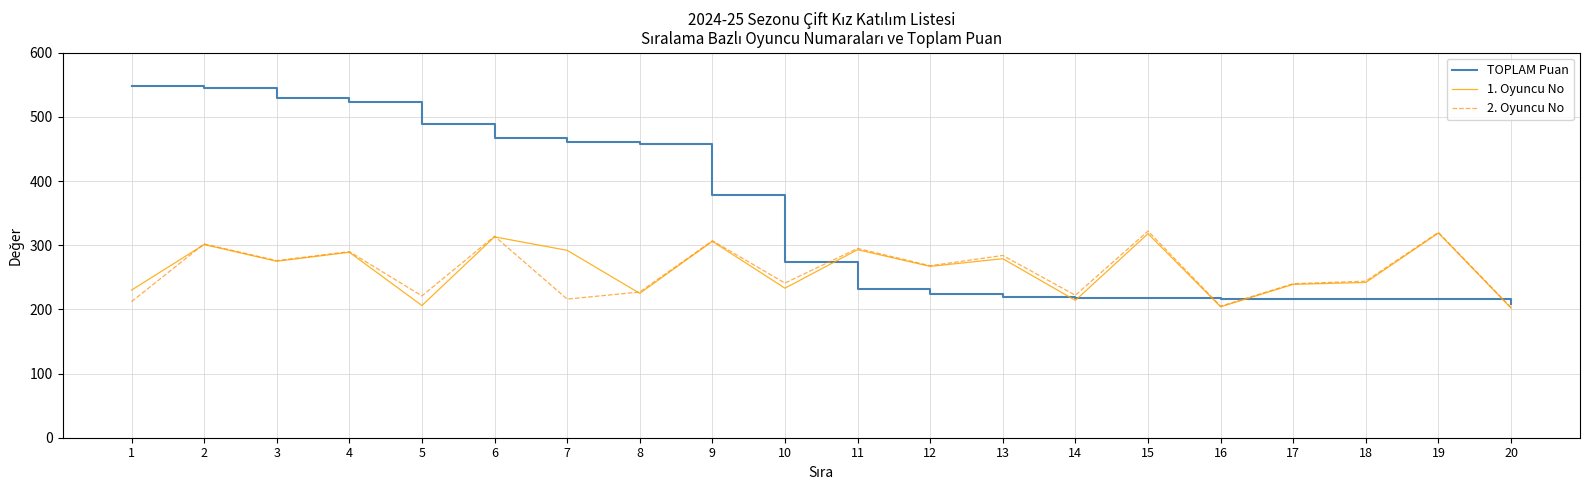

What is the greatest value displayed?

548